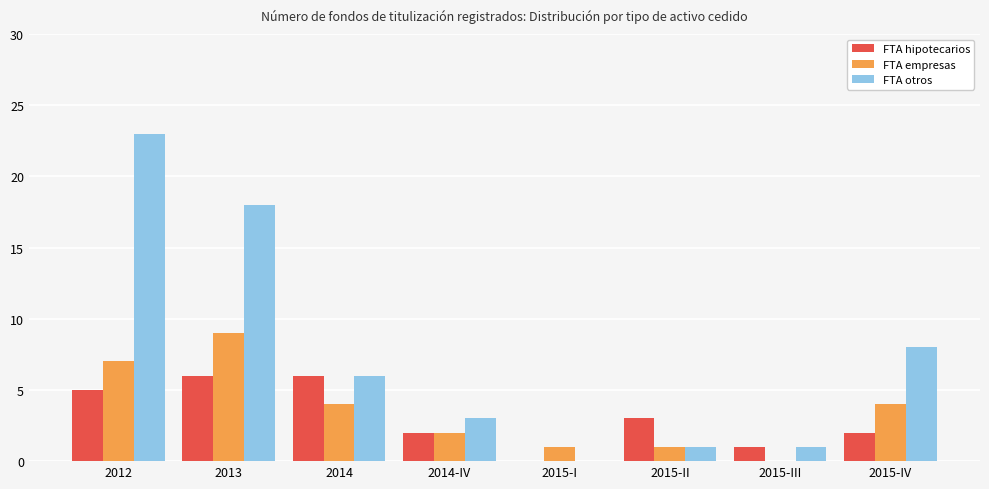

Which series has the largest total across all categories?

FTA otros